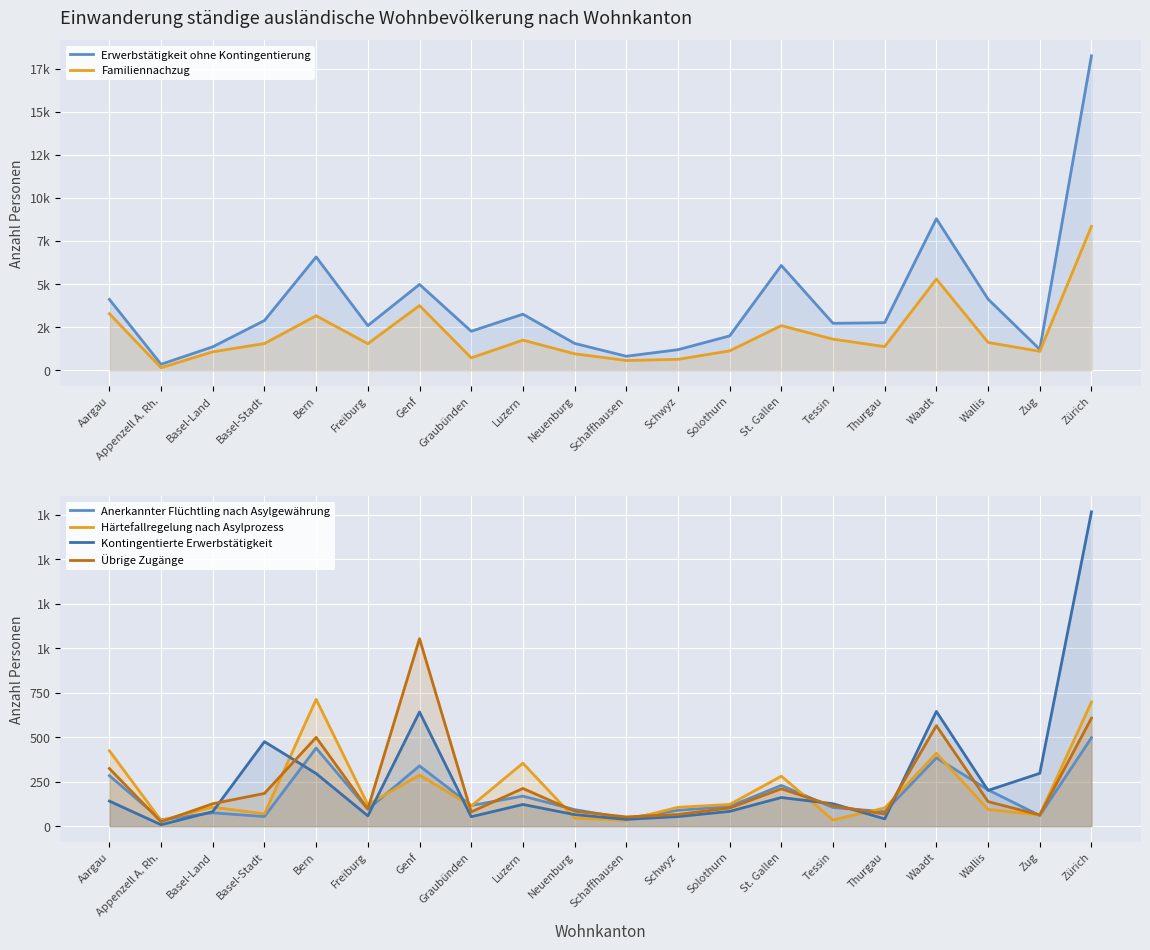

List the series in order of their peak value, highest first.

Erwerbstätigkeit ohne Kontingentierung, Familiennachzug, Kontingentierte Erwerbstätigkeit, Übrige Zugänge, Härtefallregelung nach Asylprozess, Anerkannter Flüchtling nach Asylgewährung